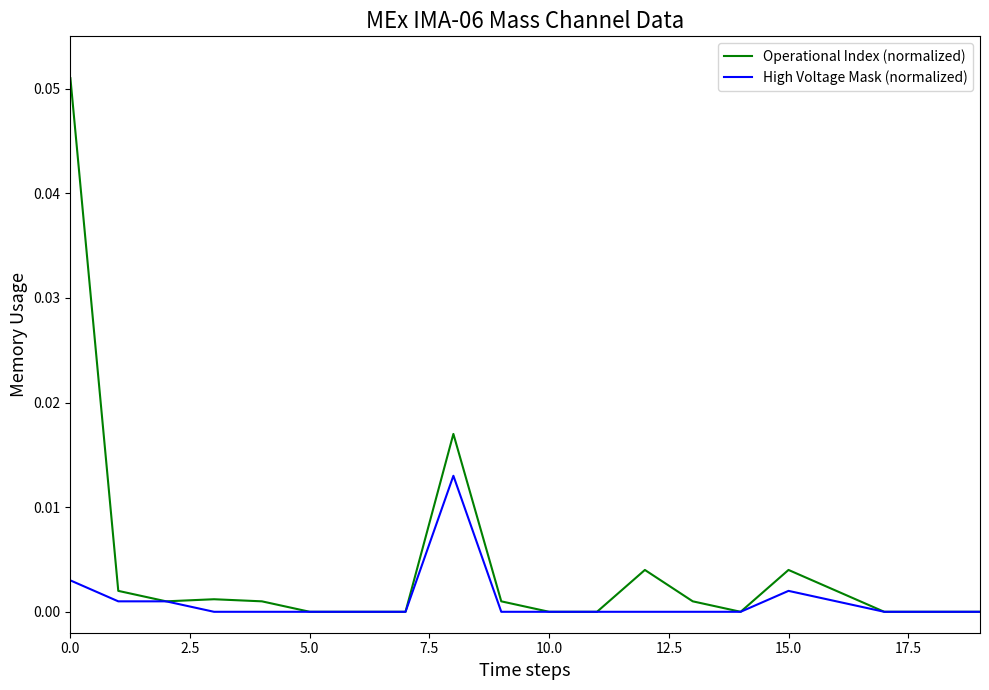

Which series has the widest spread of values?

Operational Index (normalized)